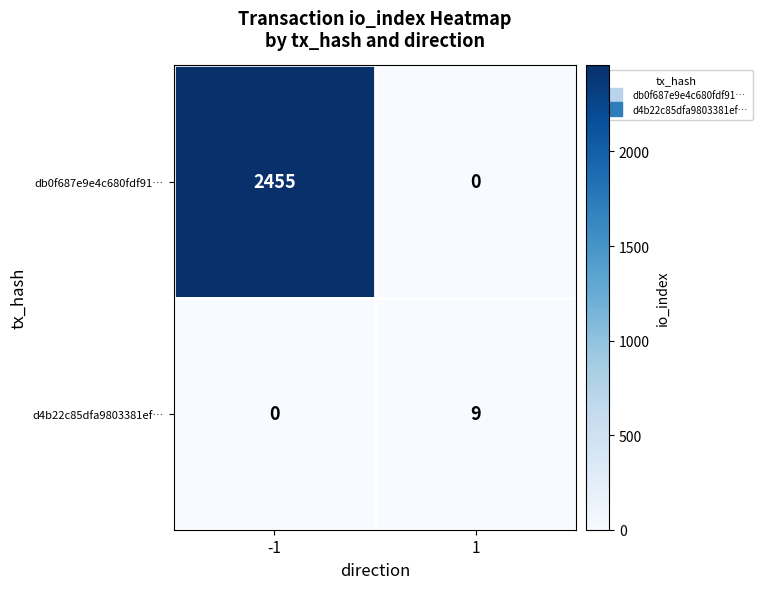

Rank the categories by d4b22c85dfa9803381ef… value from highest to lowest.

1, -1